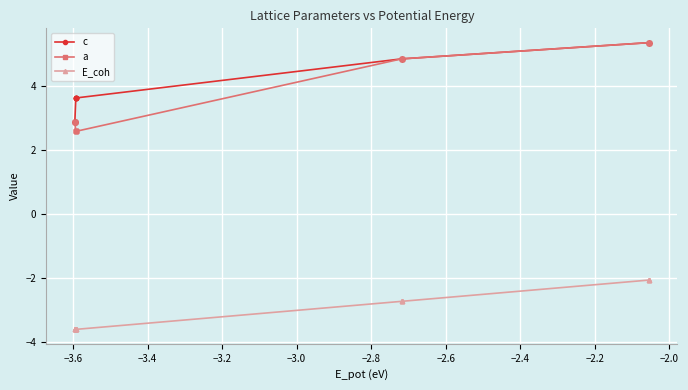

What are all the series names shown in the legend?

c, a, E_coh